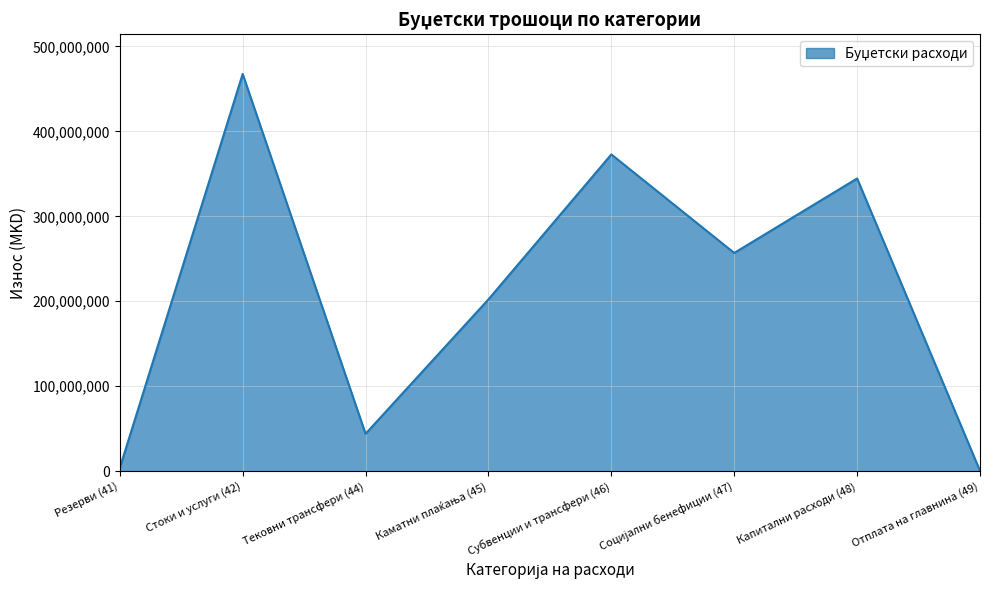

Reading left to right, what are all the values shown in this chart?

3728963	467565743	43974999	202228995	372846430	256856039	344542419	400000